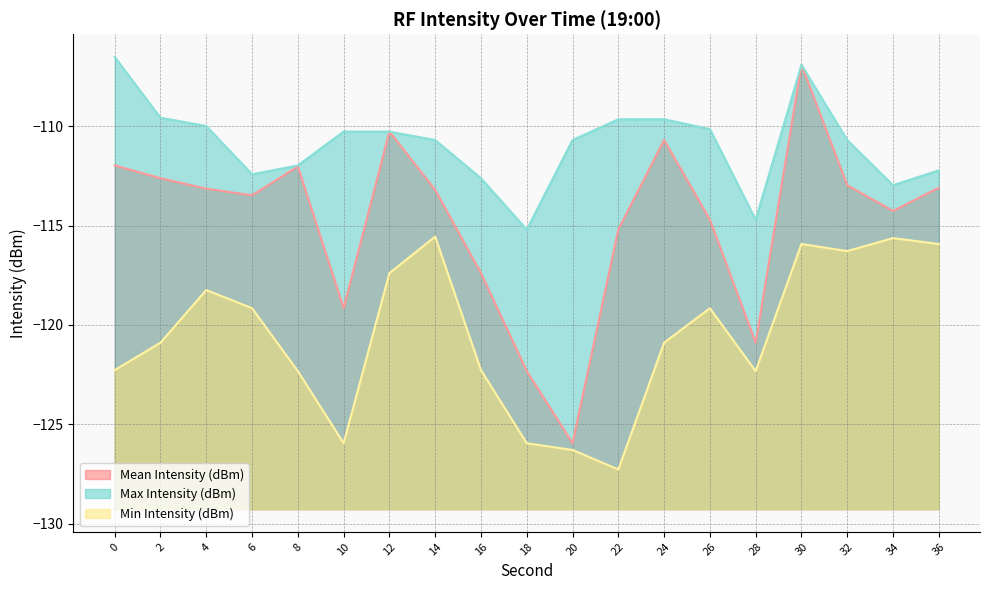

Where is the first local minimum for Min Intensity (dBm)?

10